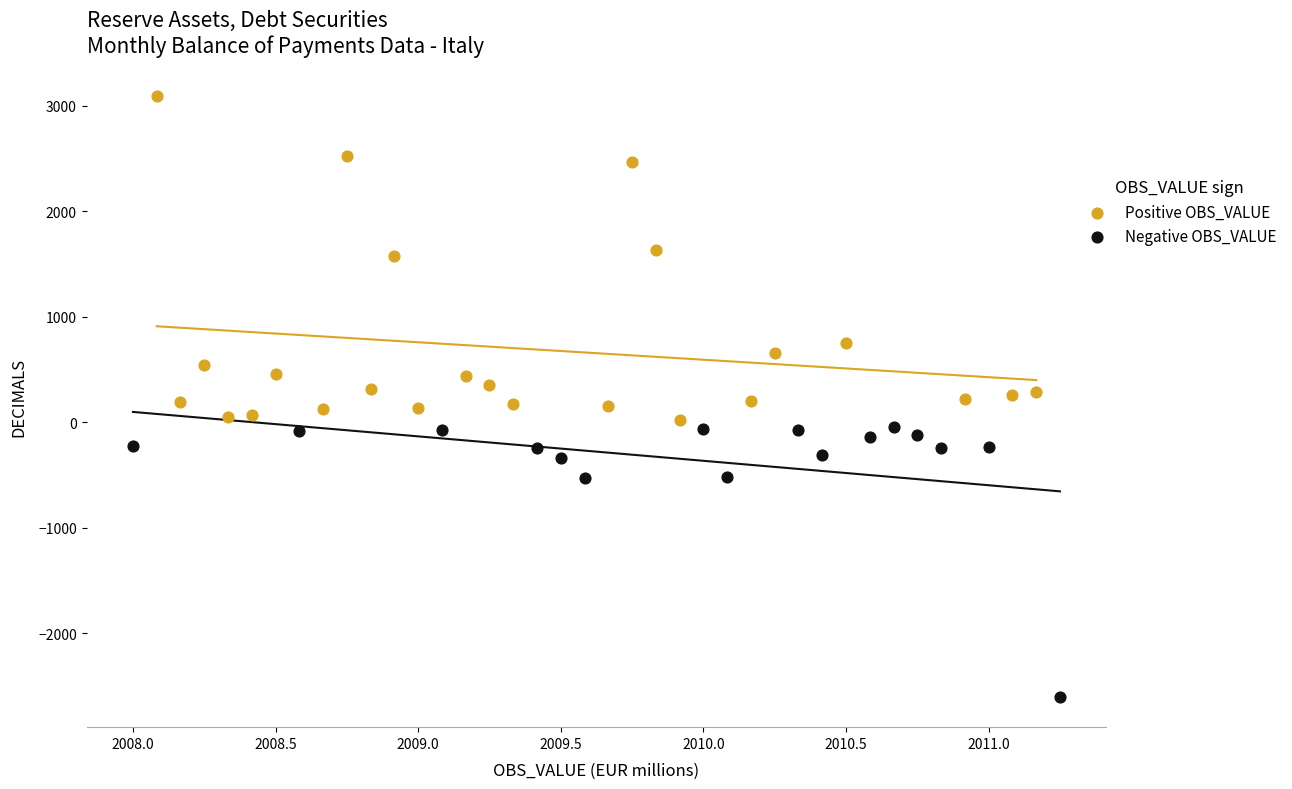

Which series contains the highest Y value?

Positive OBS_VALUE